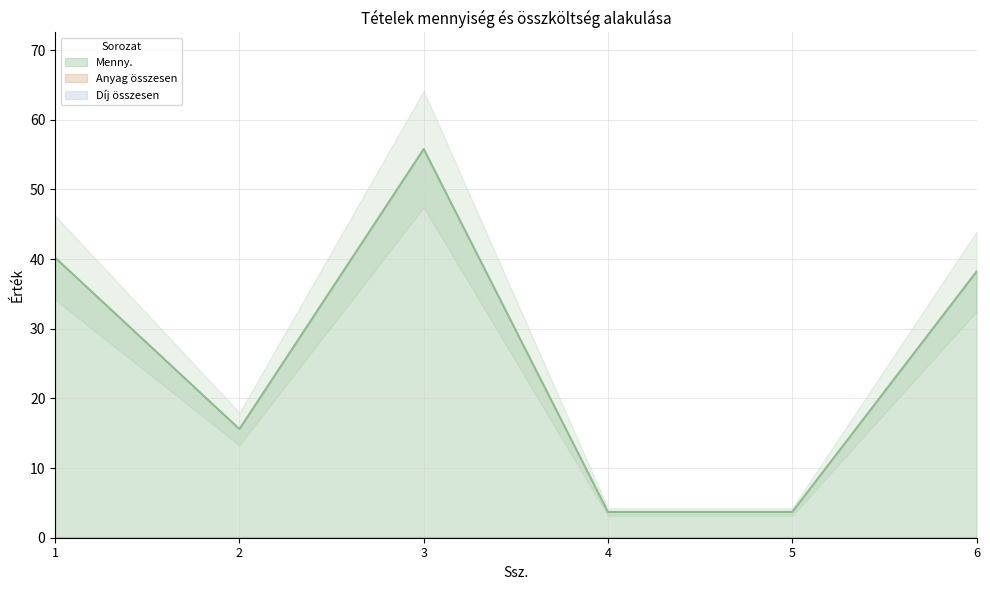

How many lines are shown in the chart?

3